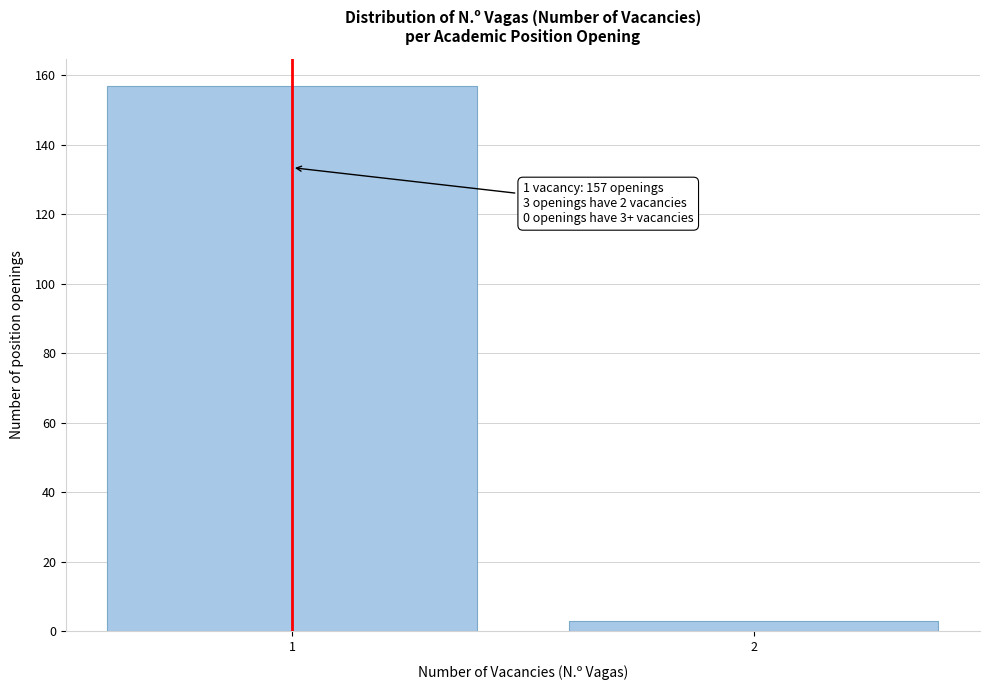

Reading left to right, transcribe all the data shown in this chart.

157	3